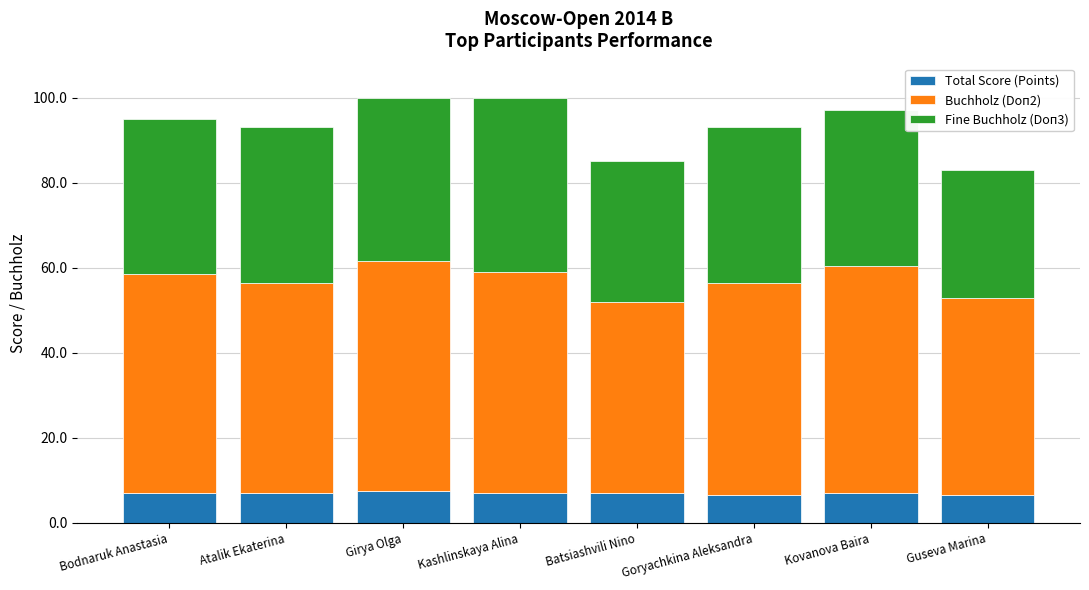

What is the average value of the Total Score (Points) series?

6.9